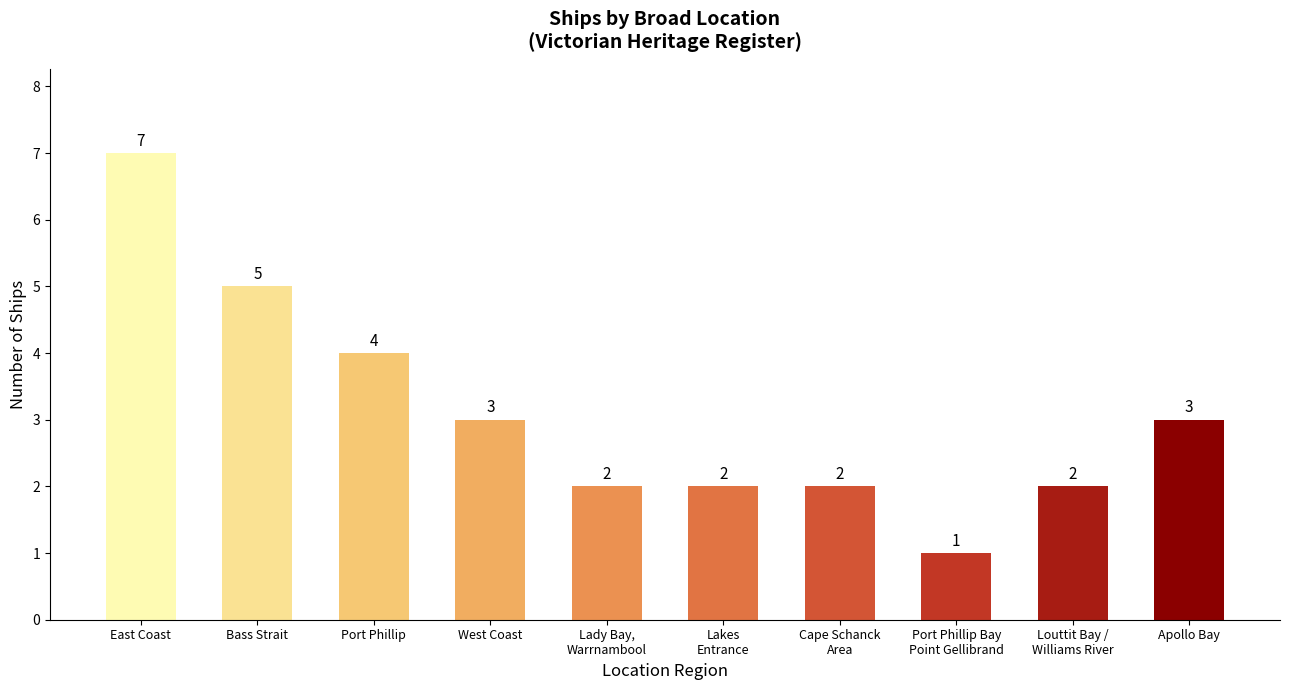

Reading left to right, what are all the values shown in this chart?

East Coast=7	Bass Strait=5	Port Phillip=4	West Coast=3	Lady Bay,
Warrnambool=2	Lakes
Entrance=2	Cape Schanck
Area=2	Port Phillip Bay
Point Gellibrand=1	Louttit Bay /
Williams River=2	Apollo Bay=3